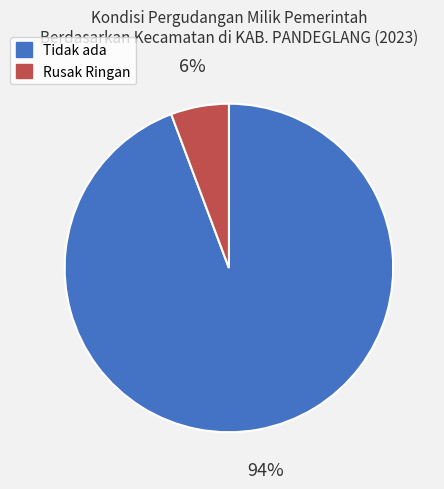

Which has a higher value, Tidak ada or Rusak Ringan?

Tidak ada